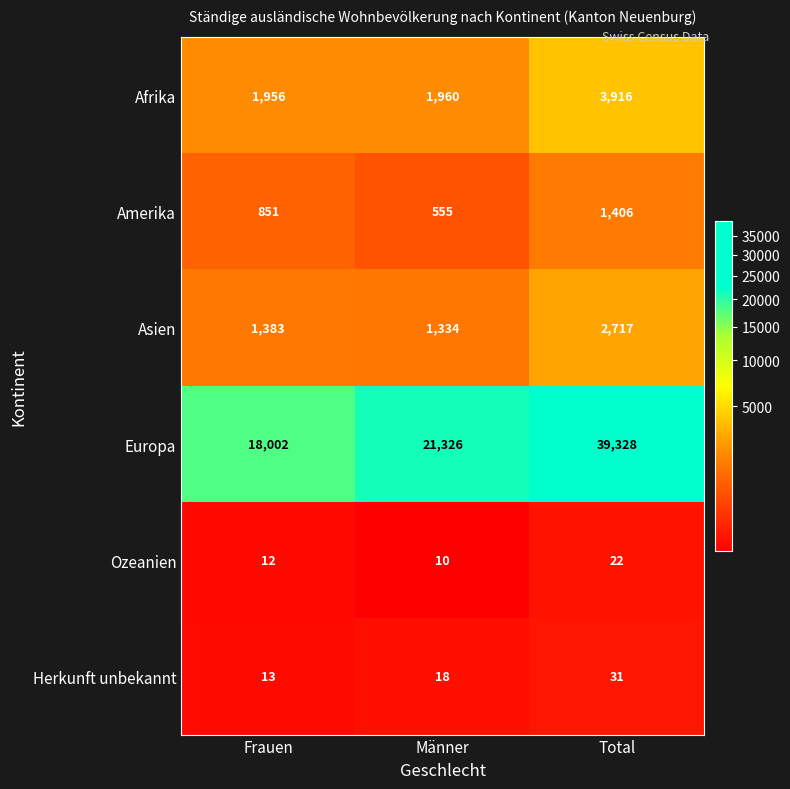

Reading left to right, extract all data points from this chart.

Afrika: 1956	1960	3916
Amerika: 851	555	1406
Asien: 1383	1334	2717
Europa: 18002	21326	39328
Ozeanien: 12	10	22
Herkunft unbekannt: 13	18	31